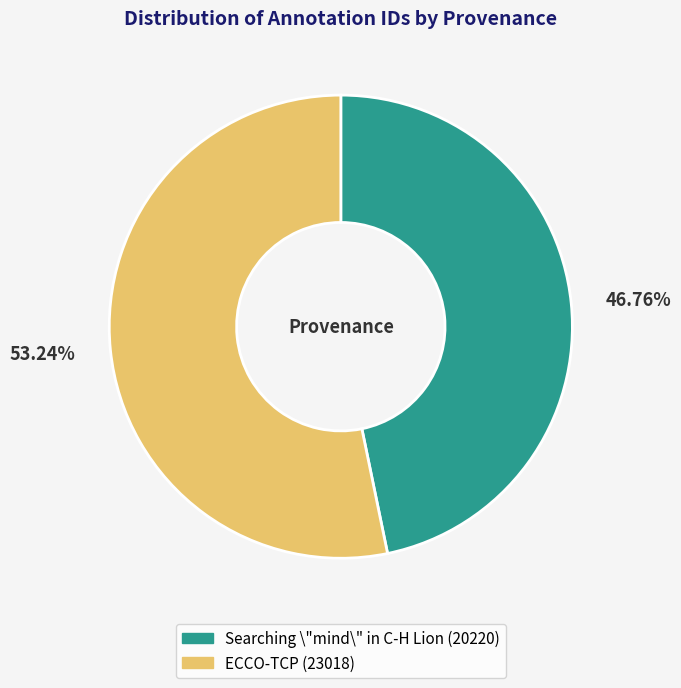

The ECCO-TCP slice represents 53% of the pie. True or false?

True